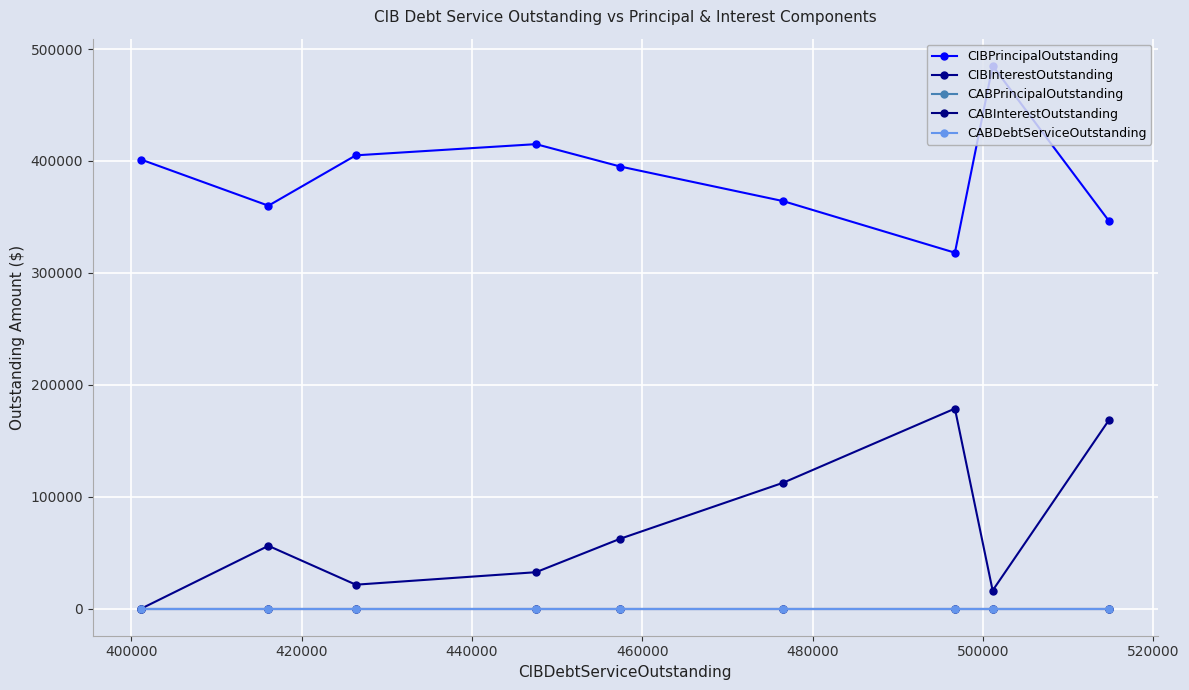

True or false: CABInterestOutstanding and CABPrincipalOutstanding cross at least once.

False